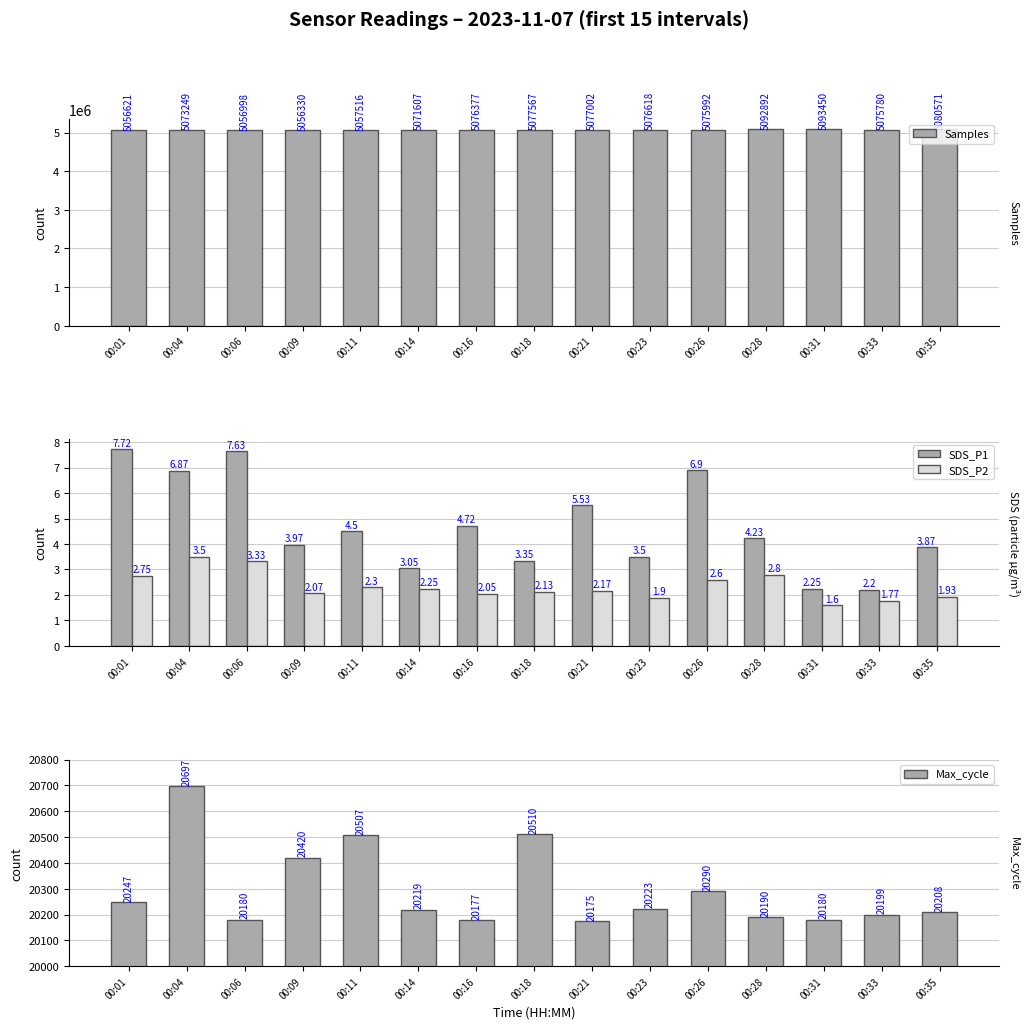

Which has a higher value, 00:01 or 00:06?

00:06